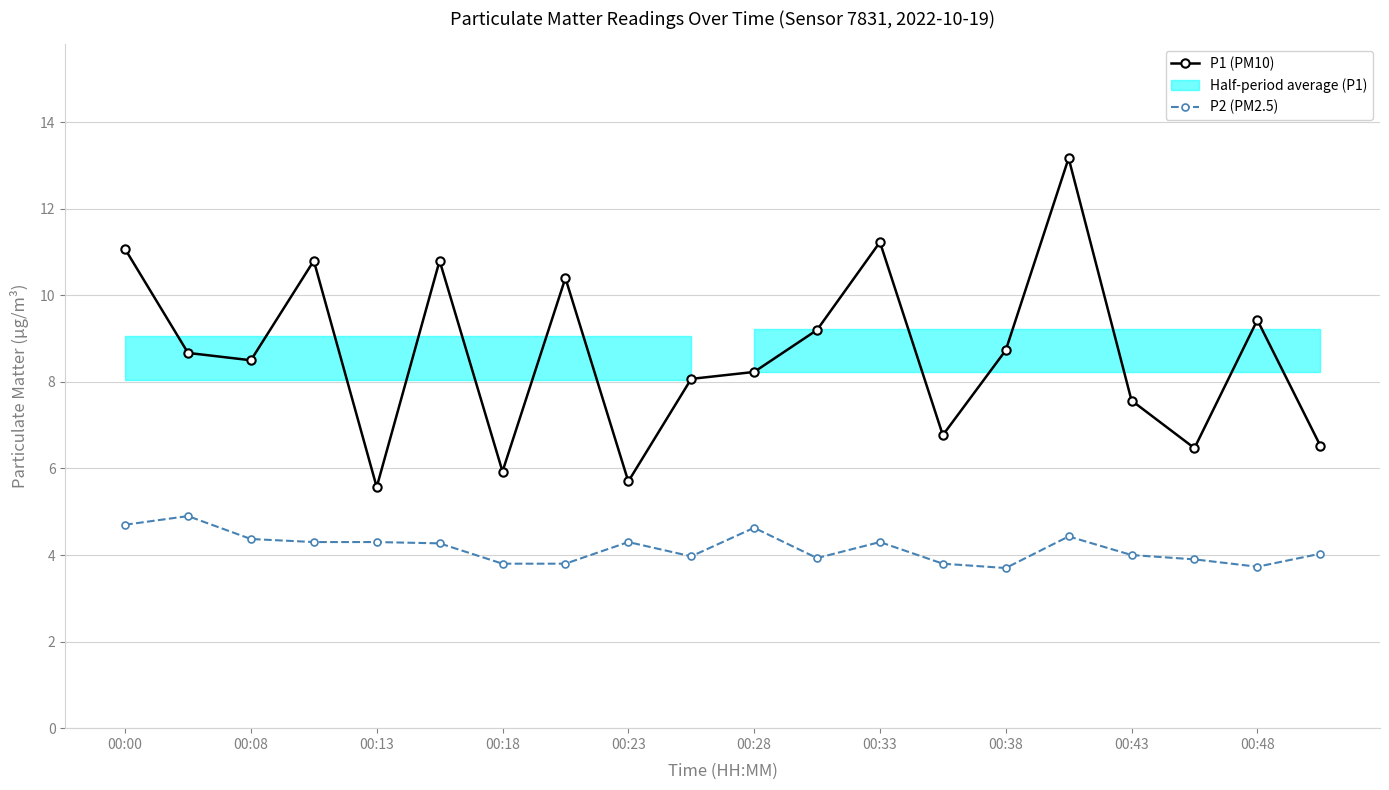

True or false: P1 (PM10) has more than 0 points higher than both neighbors.

True